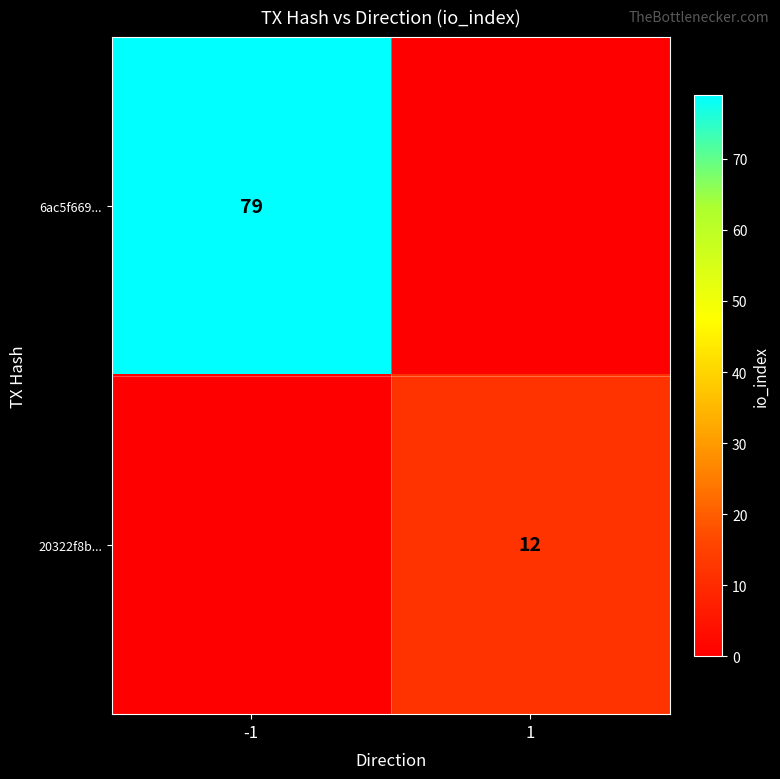

True or false: 6ac5f669... has a value of 118 at -1.

False